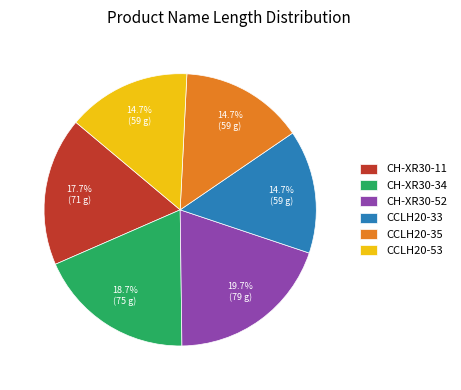

To the nearest percent, what portion does CH-XR30-11 represent?

18%